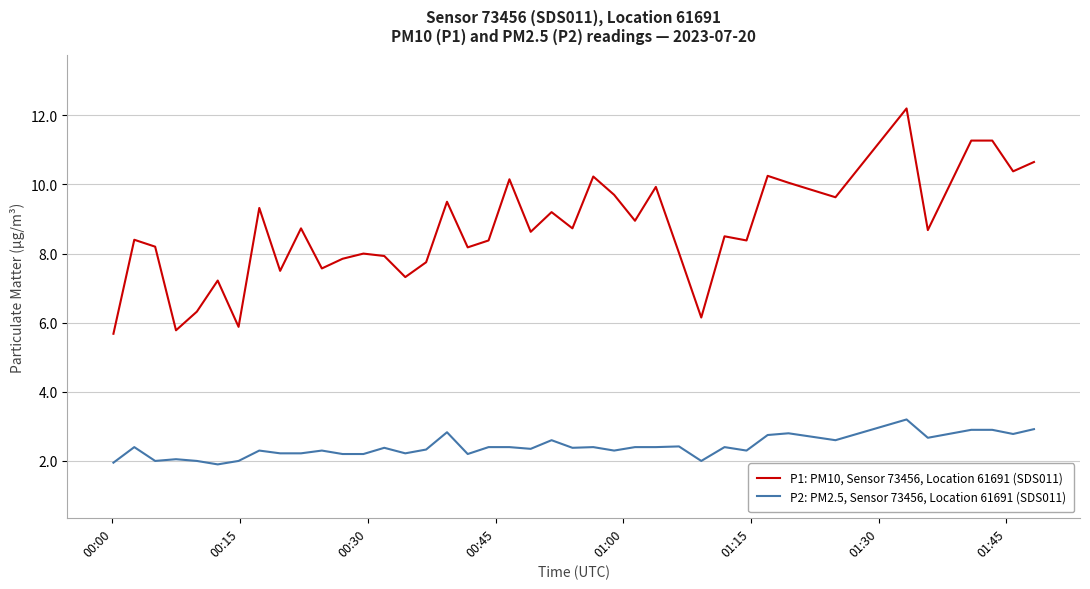

Rank the series by their maximum value, from highest to lowest.

P1: PM10, Sensor 73456, Location 61691 (SDS011), P2: PM2.5, Sensor 73456, Location 61691 (SDS011)